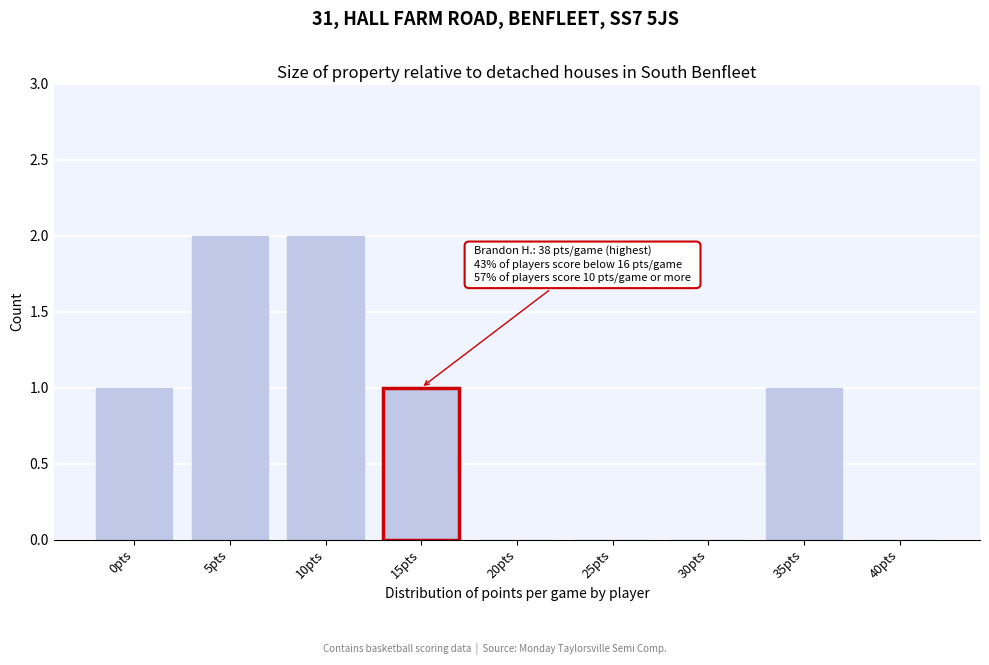

Reading left to right, transcribe all the data shown in this chart.

0pts=1	5pts=2	10pts=2	15pts=1	20pts=0	25pts=0	30pts=0	35pts=1	40pts=0